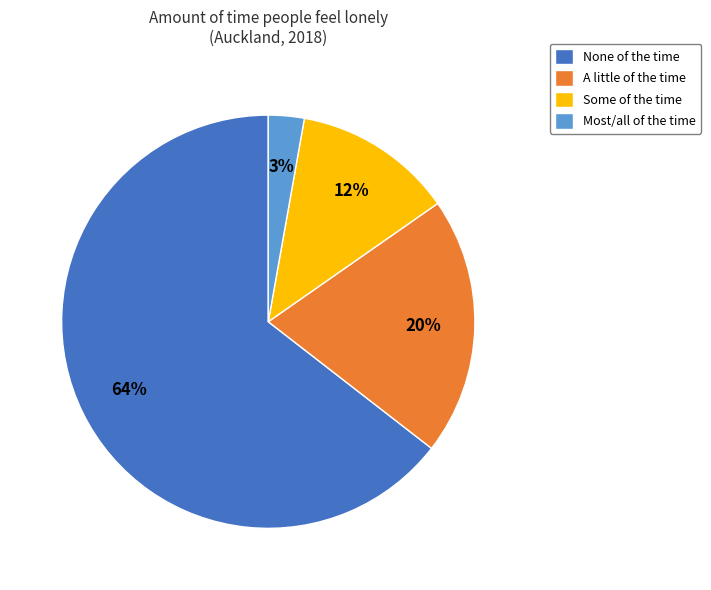

The Some of the time slice represents 1% of the pie. True or false?

False